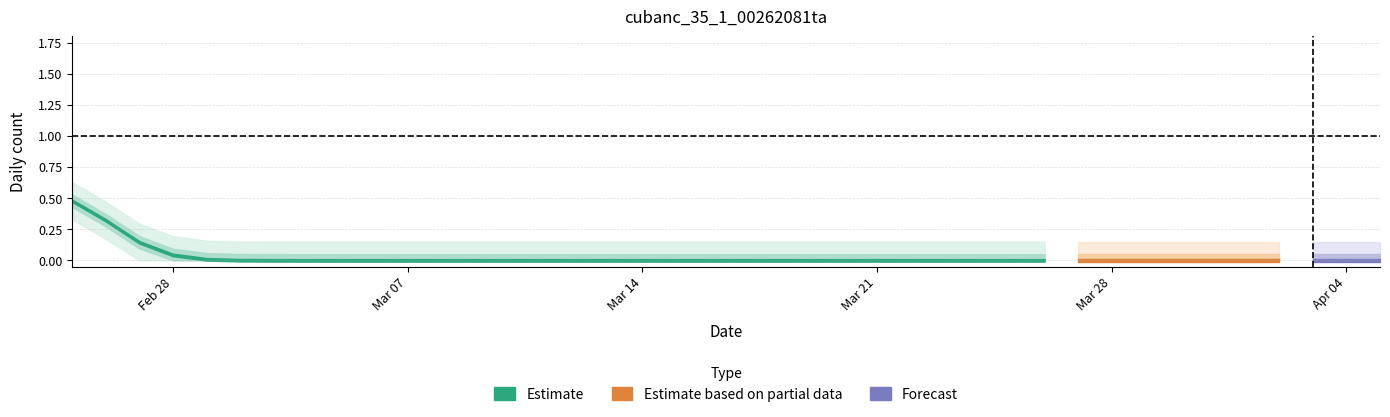

The value at 2022-03-25 is 0. True or false?

True